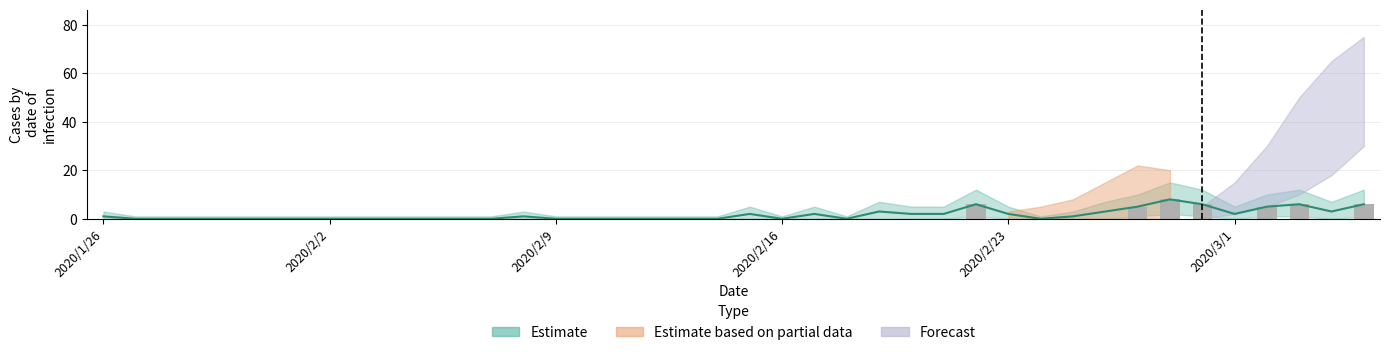

Between 2020/2/1 and 2020/2/10, which is larger?

2020/2/1